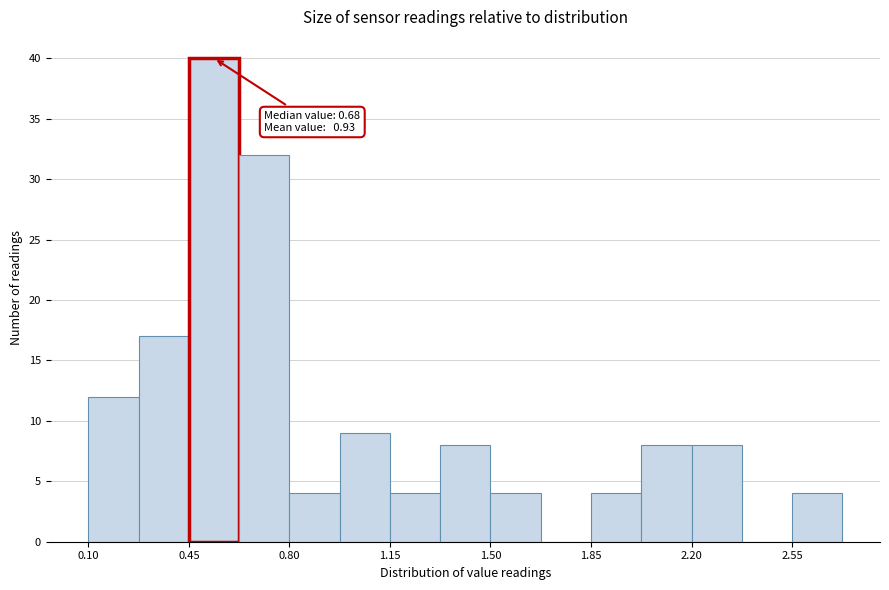

Read against the x-axis, roughly where is the centre of the tallest bar?

0.55